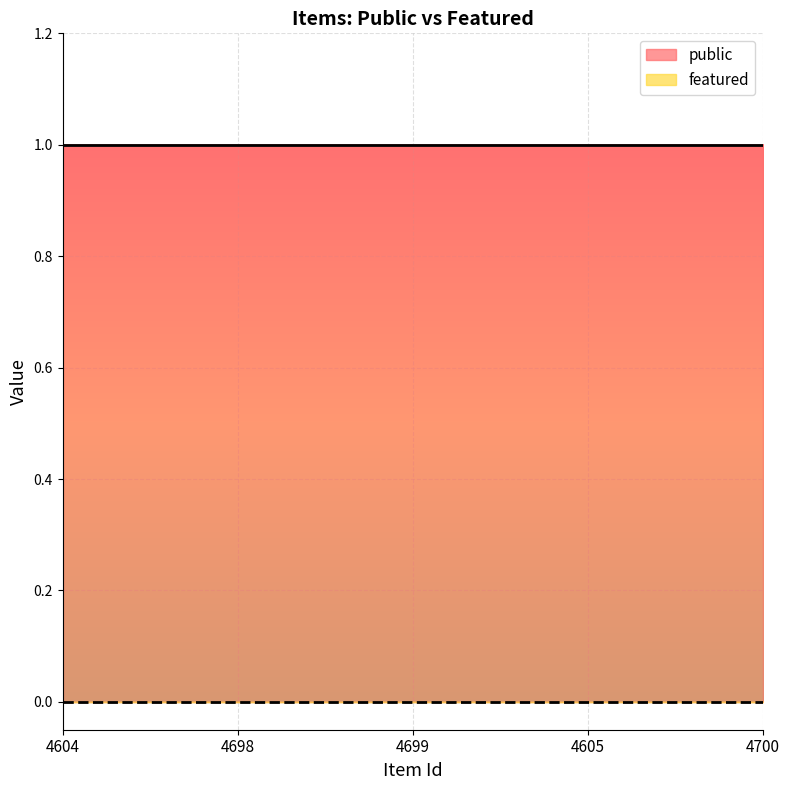

What is the total value across all series at 4700?

1